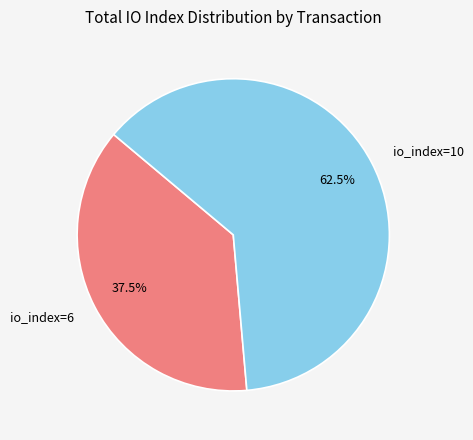

To the nearest percent, what is the difference between the io_index=6 and io_index=10 slice percentages?

25%